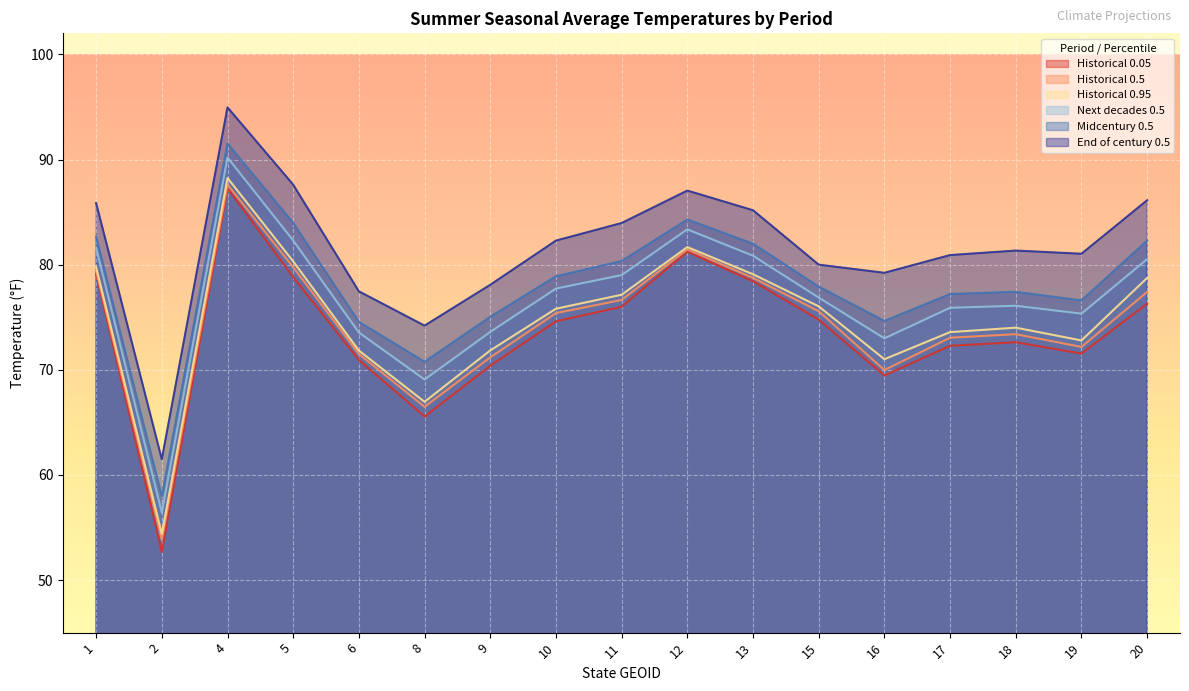

Which series changed the most between 4 and 6?

End of century 0.5